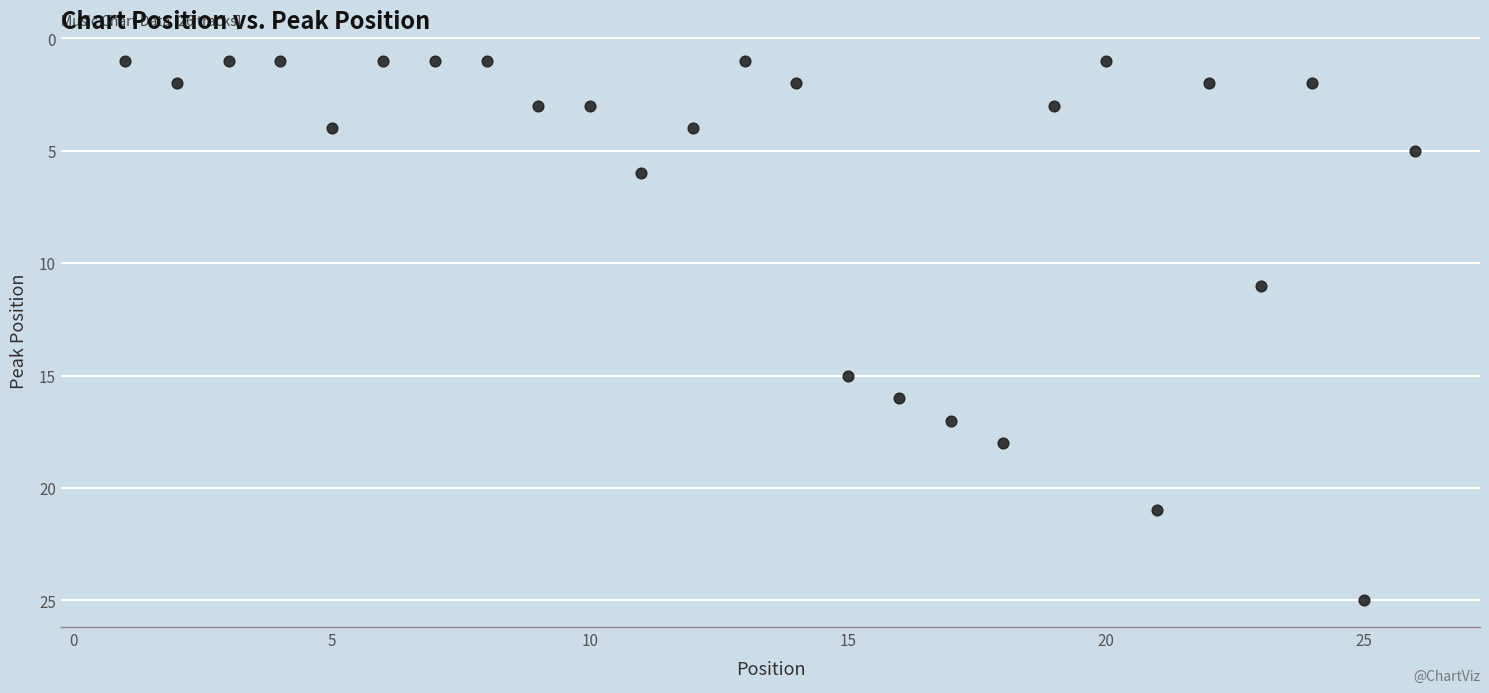

What is the range of Y values (max minus min)?

24